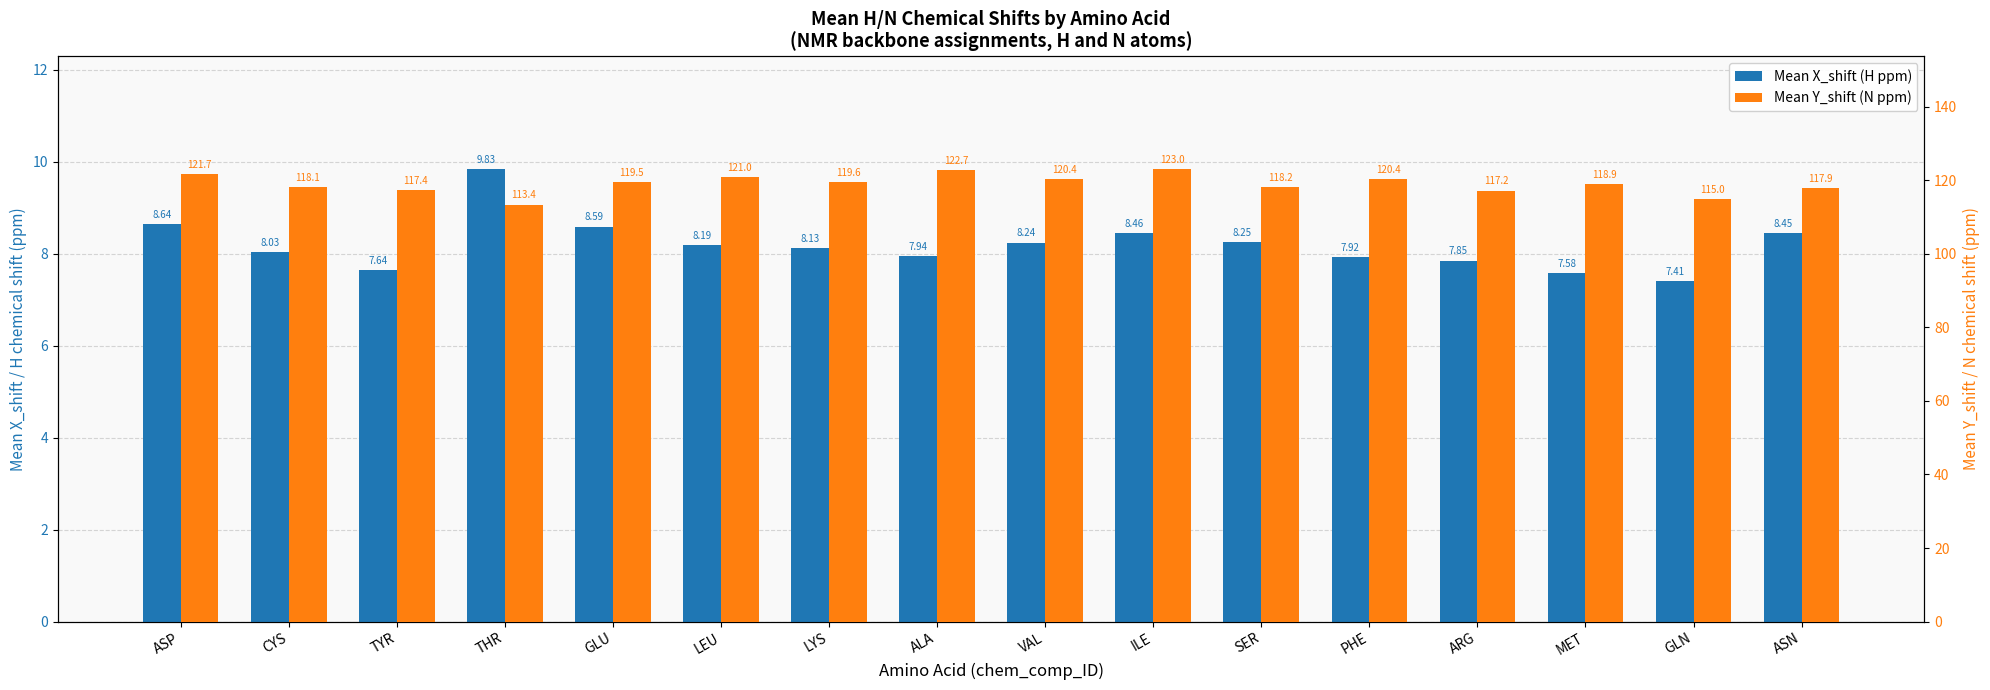

List the series in order of their overall mean, highest first.

Mean Y_shift (N ppm), Mean X_shift (H ppm)